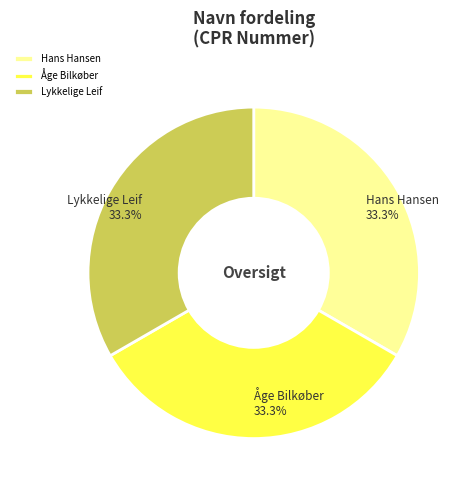

Approximately how many times larger is the value at Åge Bilkøber compared to Lykkelige Leif?

1.0